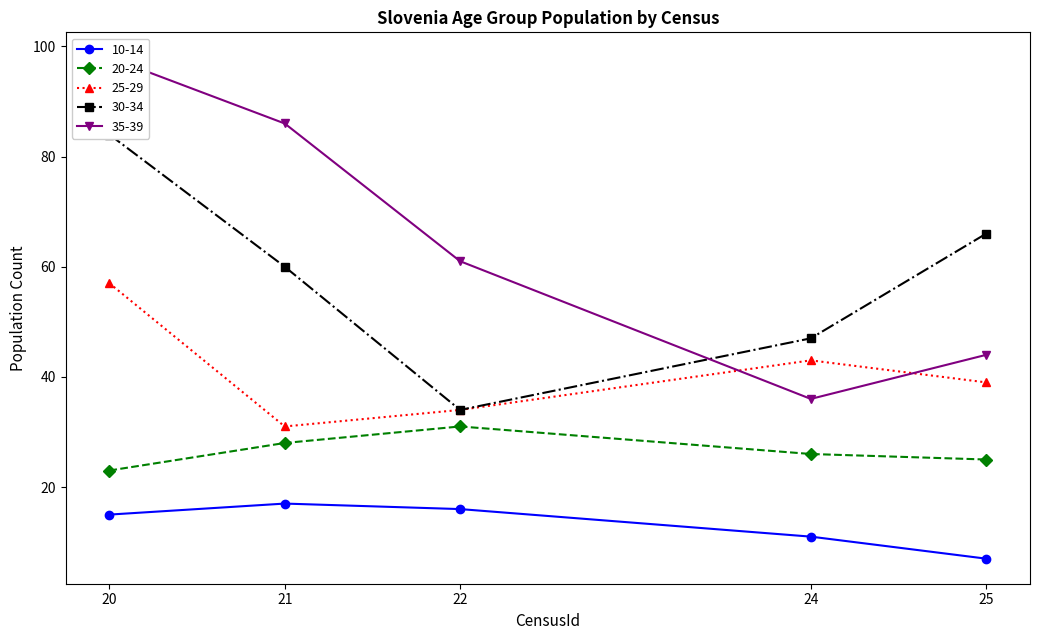

Where is 35-39 nearest to the value 67?

22